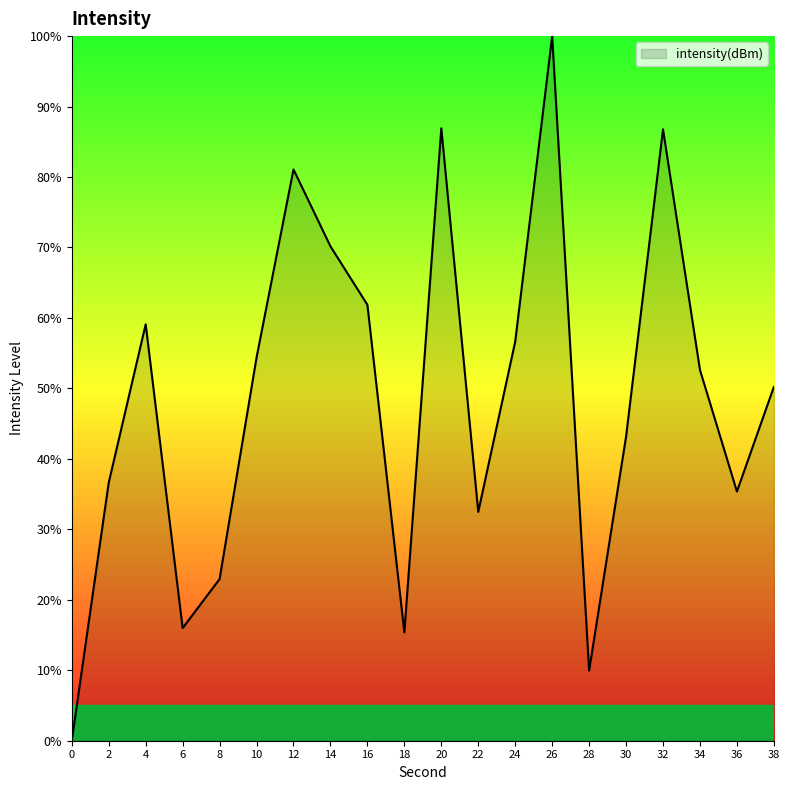

What is the difference between the values at 38 and 32?

36.5